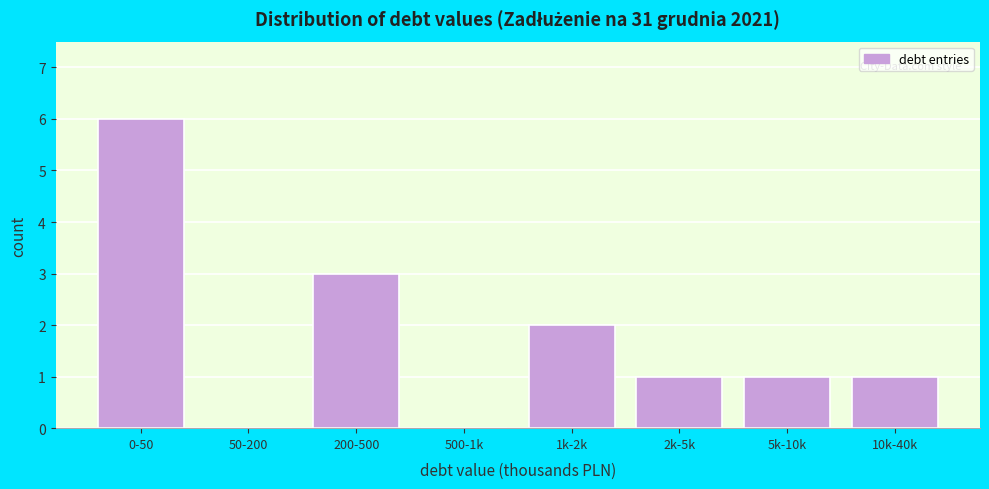

Reading right to left, extract all data points from this chart.

10k-40k=1	5k-10k=1	2k-5k=1	1k-2k=2	500-1k=0	200-500=3	50-200=0	0-50=6